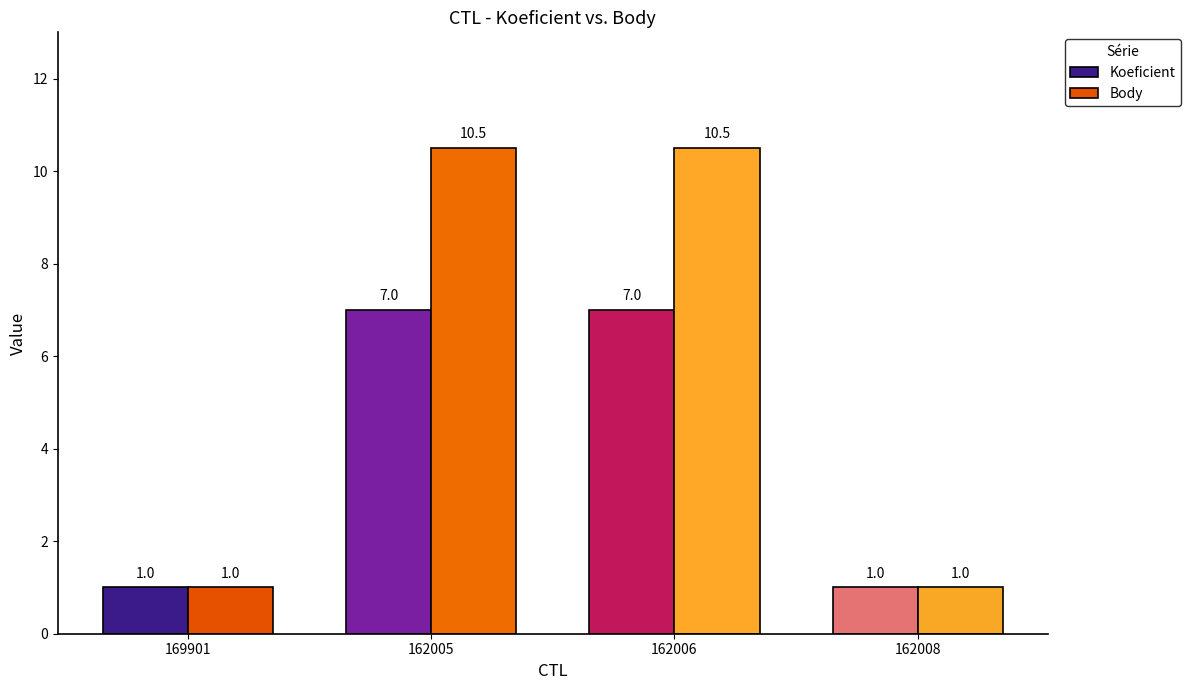

The Koeficient series shows 2.8 at 162006. True or false?

False